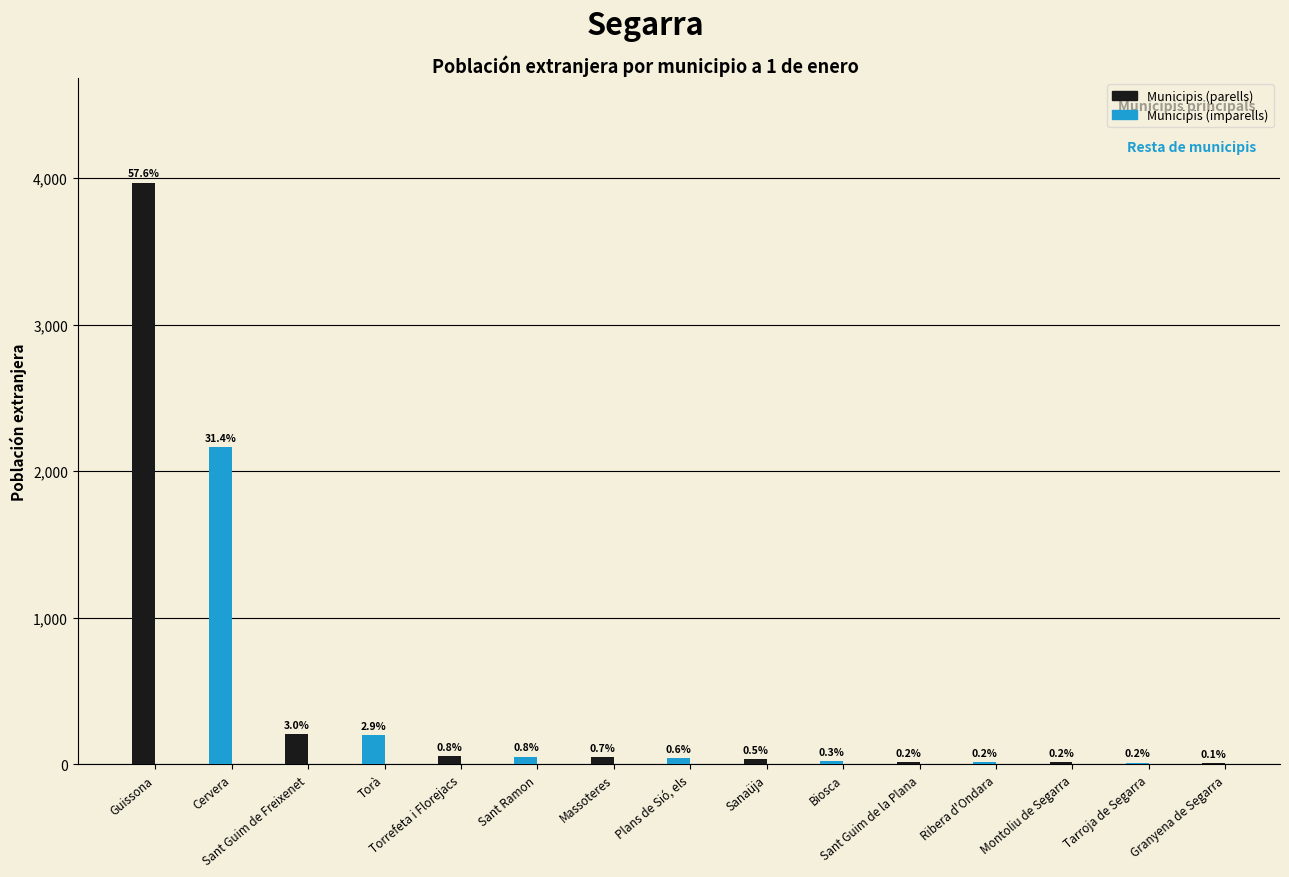

How many values exceed 42?

7